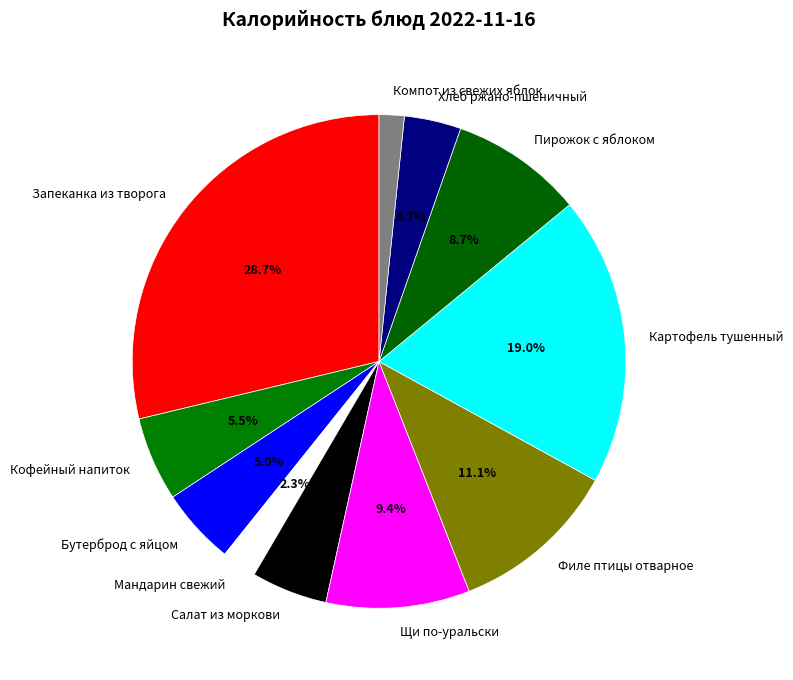

What is the smallest slice in the pie chart?

Компот из свежих яблок